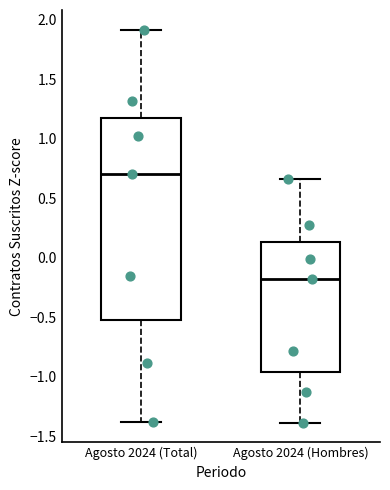

Reading left to right, transcribe this box plot: for each box, give where its median line is, the range the box spans, and where its two whiskers end, as read against the y-axis. The values are not printed on the chart, so give them approximately, as read against the axis.

Agosto 2024 (Total): median 0.70, box -0.50 to 1.15, whiskers -1.40 to 1.90
Agosto 2024 (Hombres): median -0.20, box -0.95 to 0.15, whiskers -1.40 to 0.65